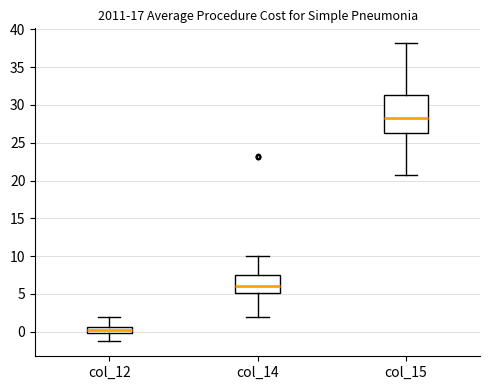

Reading left to right, read every box against the y-axis: the position of its median line, the range the box covers, and the ends of its whiskers. The values are not printed on the chart, so give them approximately, as read against the axis.

col_12: median 0.0 (inside the box), box 0.0 to 0.5, whiskers -1.5 to 2.0
col_14: median 6.0, box 5.0 to 7.5, whiskers 2.0 to 10.0
col_15: median 28.0, box 26.5 to 31.5, whiskers 20.5 to 38.0